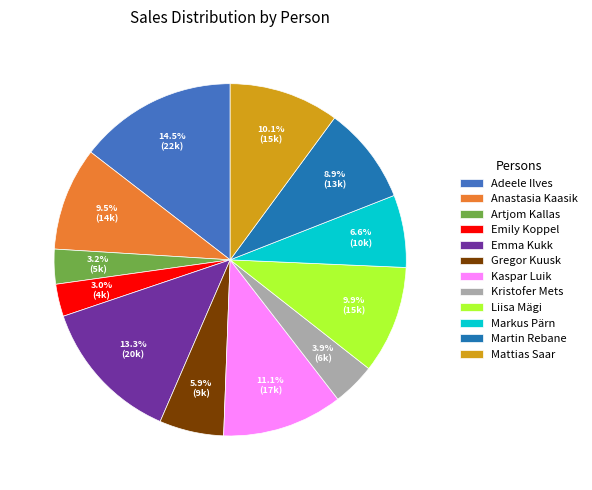

Count the number of slices in the pie.

12